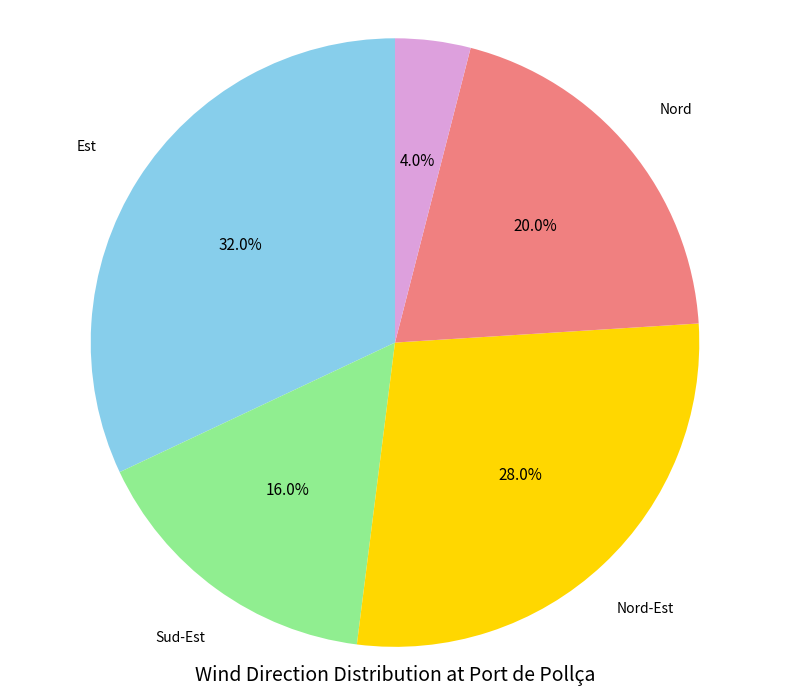

To the nearest percent, what is the difference between the largest and smallest slice percentages?

28%